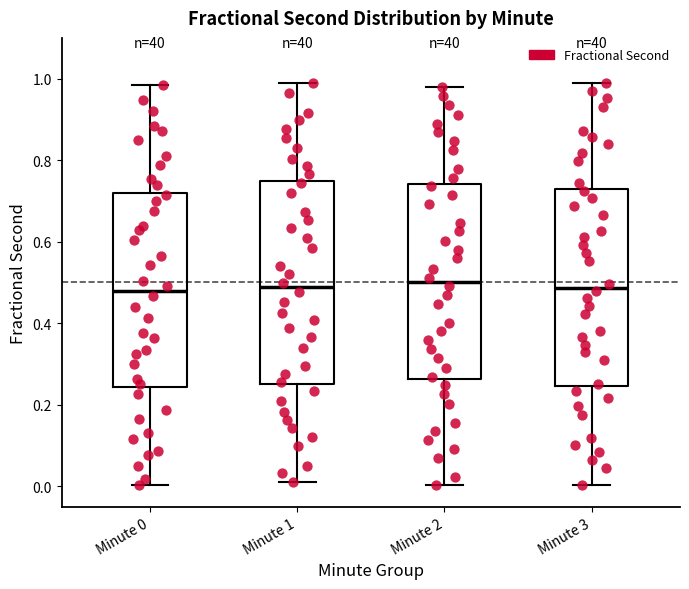

Reading left to right, transcribe this box plot: for each box, give where its median line is, the range the box spans, and where its two whiskers end, as read against the y-axis. The values are not printed on the chart, so give them approximately, as read against the axis.

Minute 0: median 0.48, box 0.24 to 0.72, whiskers 0.00 to 0.98
Minute 1: median 0.48, box 0.26 to 0.74, whiskers 0.02 to 0.98
Minute 2: median 0.50, box 0.26 to 0.74, whiskers 0.00 to 0.98
Minute 3: median 0.48, box 0.24 to 0.72, whiskers 0.00 to 0.98